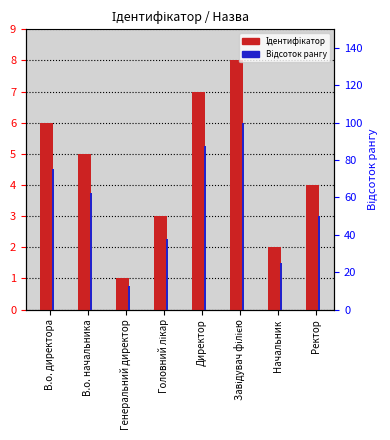

What is the spread (max minus min) of values at Завідувач філією?

92.0